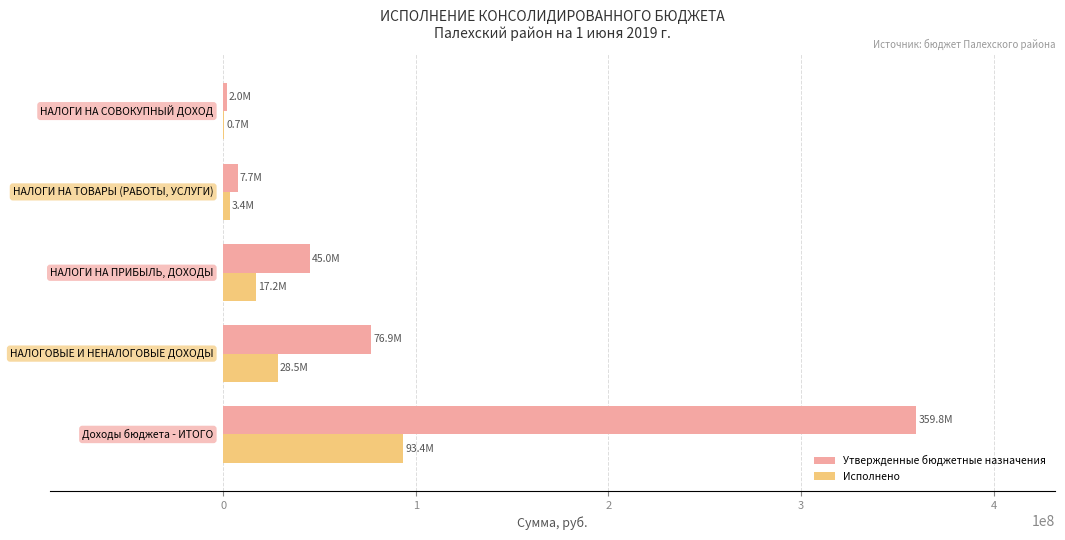

What is the sum of all Исполнено values?

143107743.1